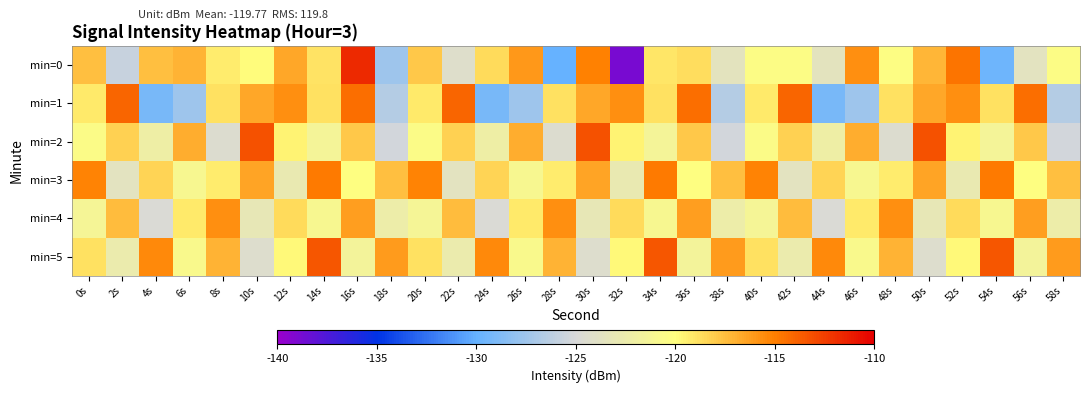

List the series in order of their peak value, lowest first.

min=4, min=3, min=1, min=5, min=2, min=0